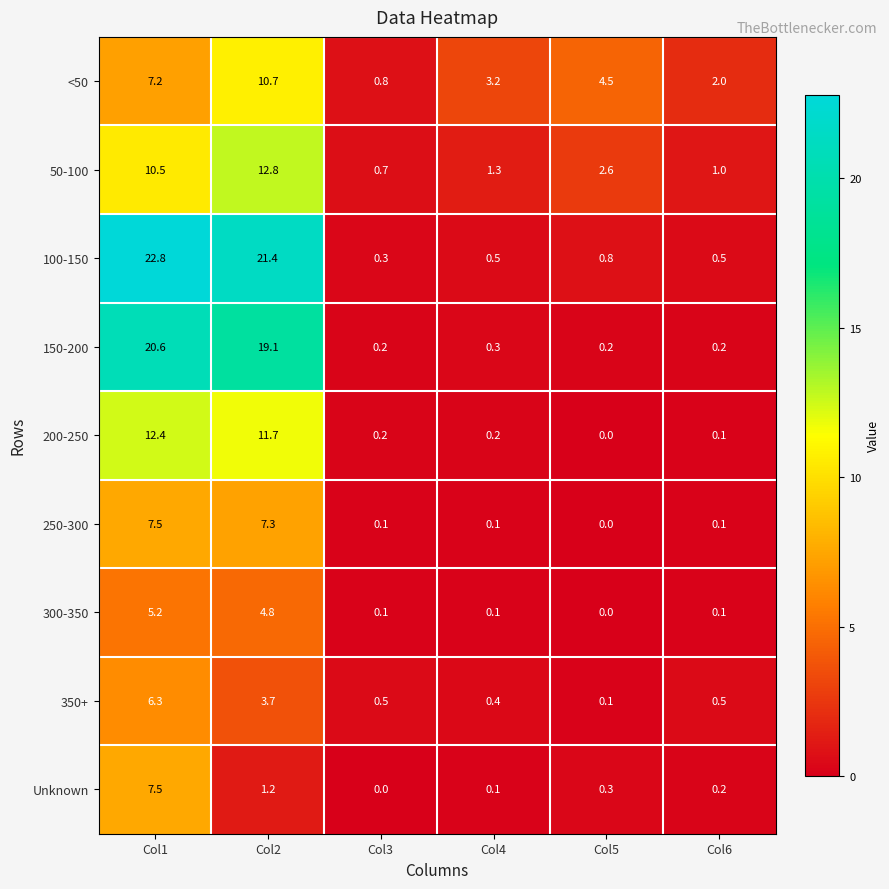

How many categories are shown in the chart?

6